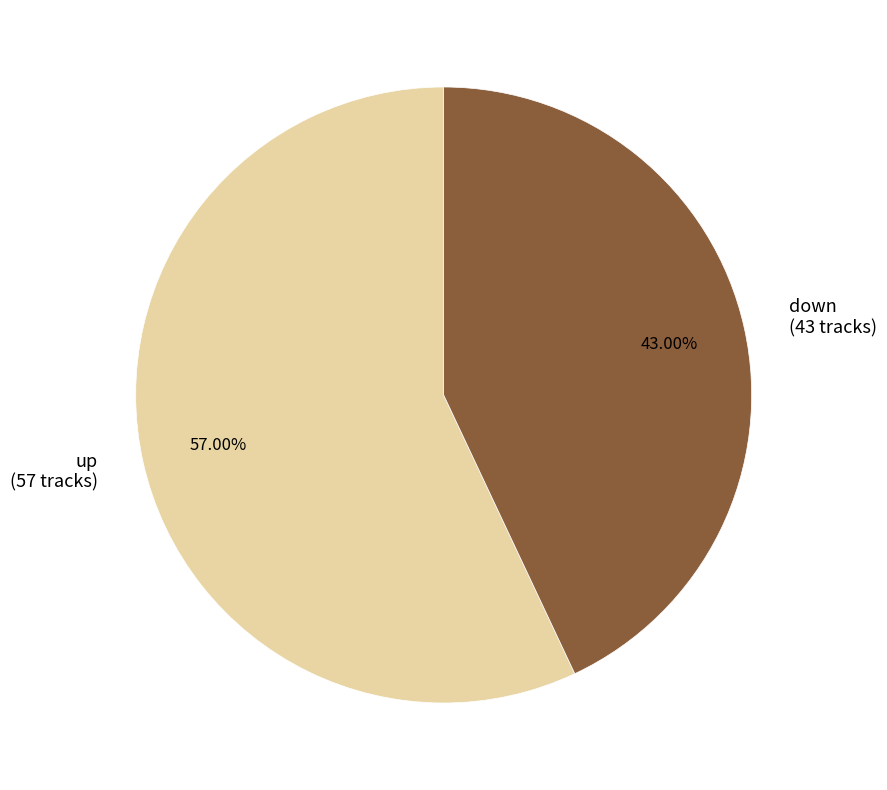

What percentage is NOT represented by down?

57.0%